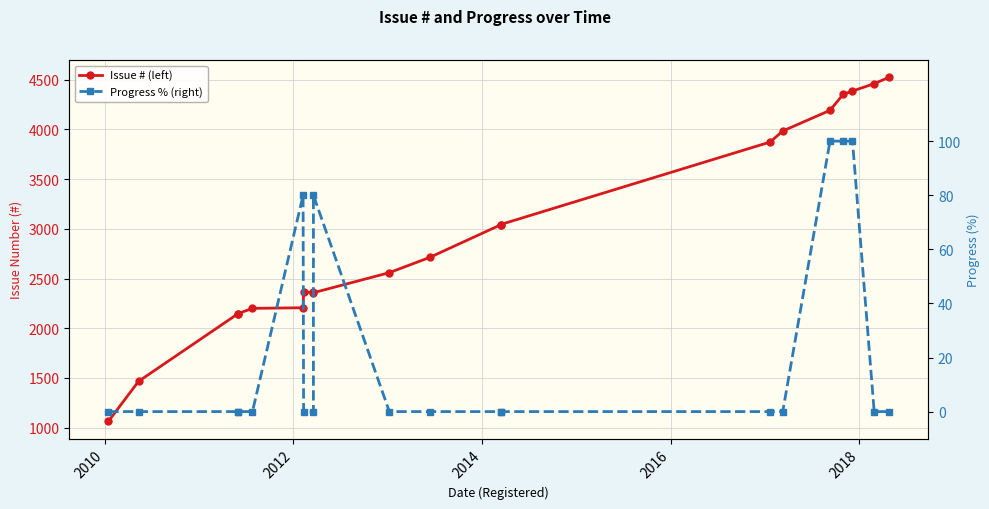

What is the spread (max minus min) of values at 2012?

2146